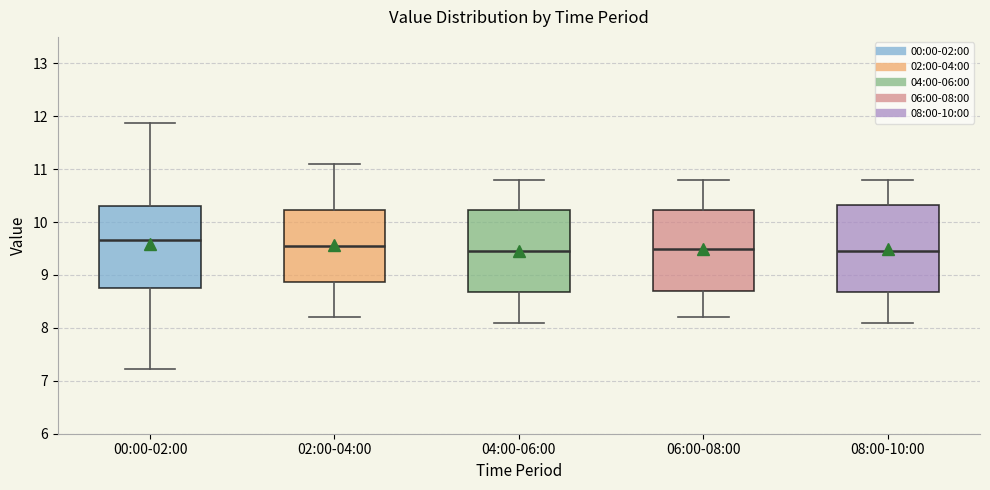

Reading left to right, transcribe this box plot: for each box, give where its median line is, the range the box spans, and where its two whiskers end, as read against the y-axis. The values are not printed on the chart, so give them approximately, as read against the axis.

00:00-02:00: median 9.7, box 8.8 to 10.3, whiskers 7.2 to 11.9
02:00-04:00: median 9.6, box 8.9 to 10.2, whiskers 8.2 to 11.1
04:00-06:00: median 9.5, box 8.7 to 10.2, whiskers 8.1 to 10.8
06:00-08:00: median 9.5, box 8.7 to 10.2, whiskers 8.2 to 10.8
08:00-10:00: median 9.5, box 8.7 to 10.3, whiskers 8.1 to 10.8